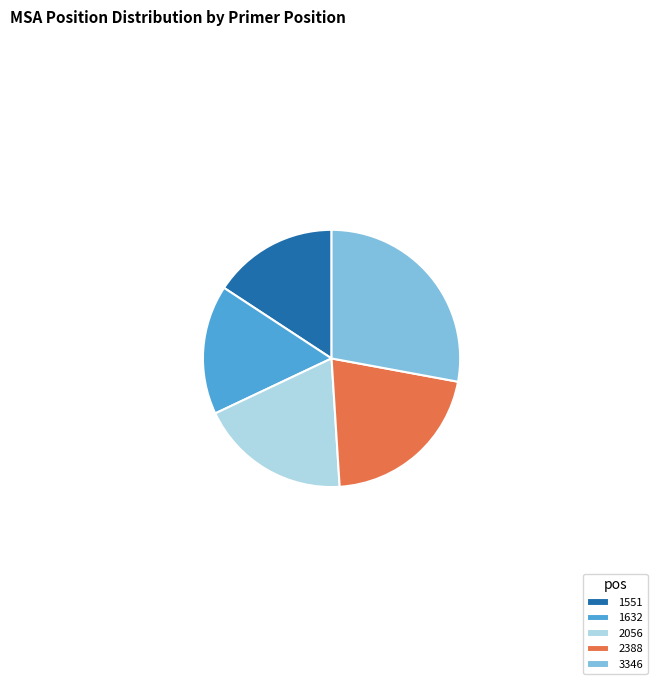

Is the sum of 1632 and 2056 greater than half?

No